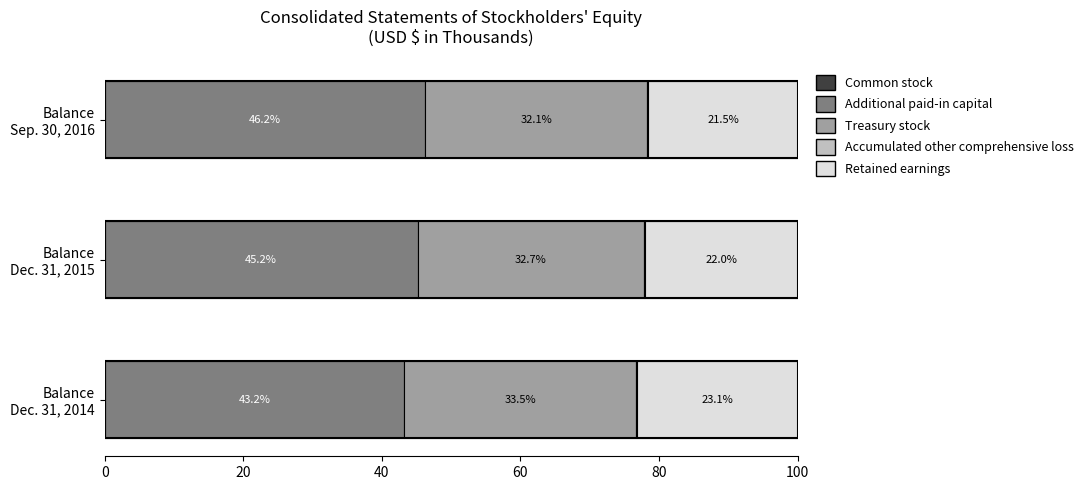

Reading right to left, extract all data points from this chart.

Common stock: 0.0	0.0	0.0
Additional paid-in capital: 46.2	45.2	43.2
Treasury stock: 32.1	32.7	33.5
Accumulated other comprehensive loss: 0.1	0.1	0.2
Retained earnings: 21.5	22.0	23.1